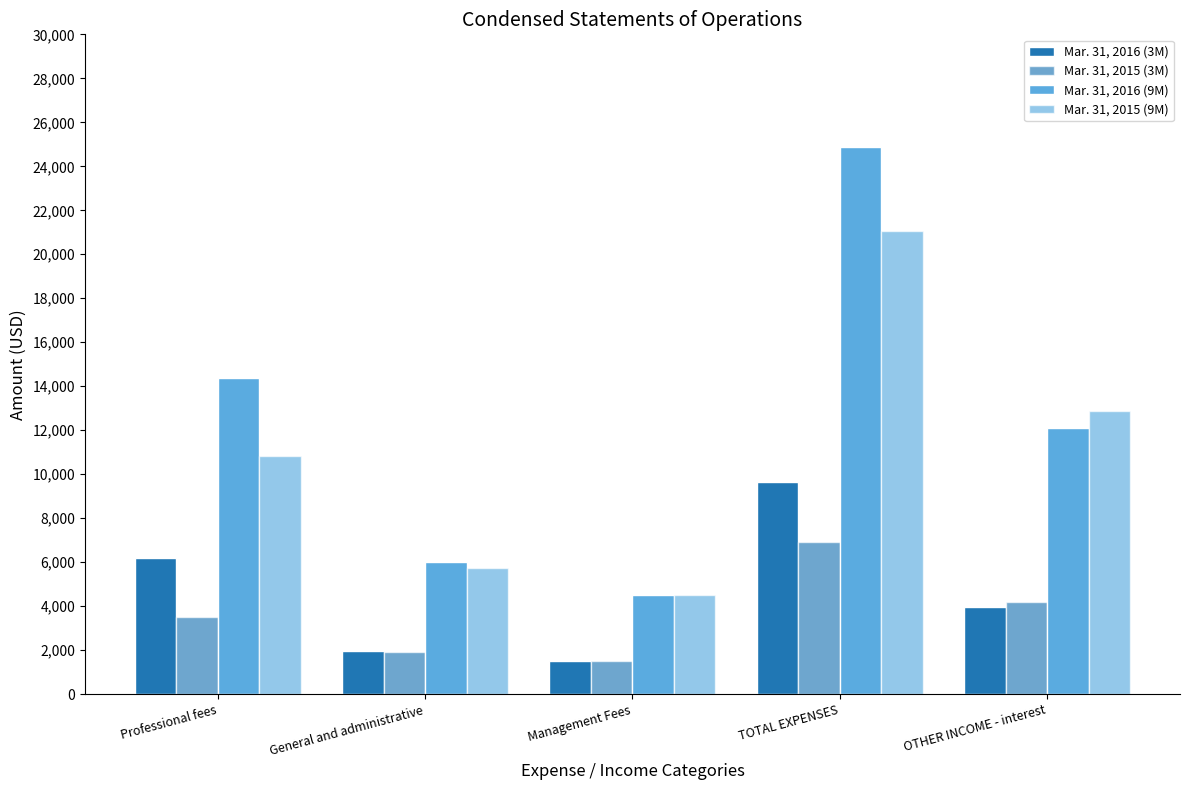

Is the value of Mar. 31, 2016 (3M) at Professional fees greater than the value of Mar. 31, 2015 (9M) at OTHER INCOME - interest?

No